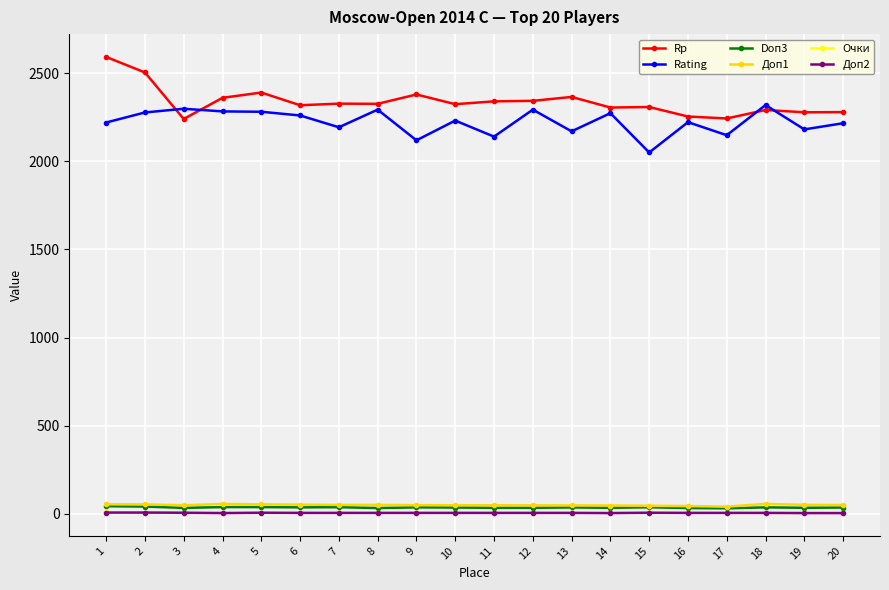

Read the Доп1 value at 17.

41.5